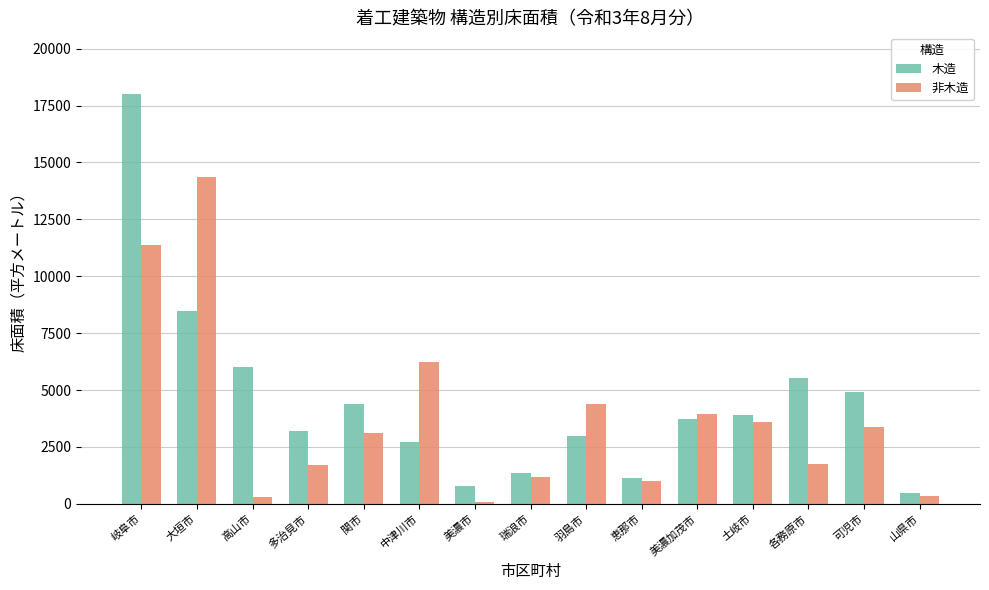

At which label is 非木造 closest to 7227?

中津川市